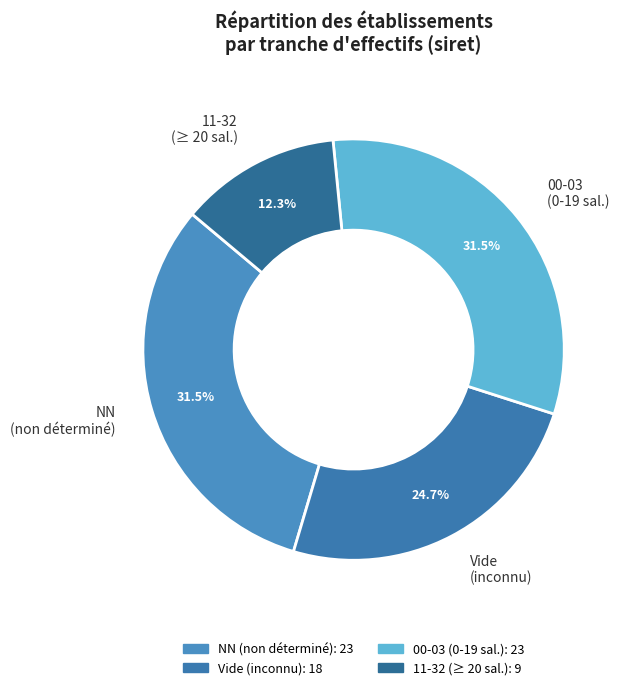

To the nearest percent, what is the average slice percentage?

25%